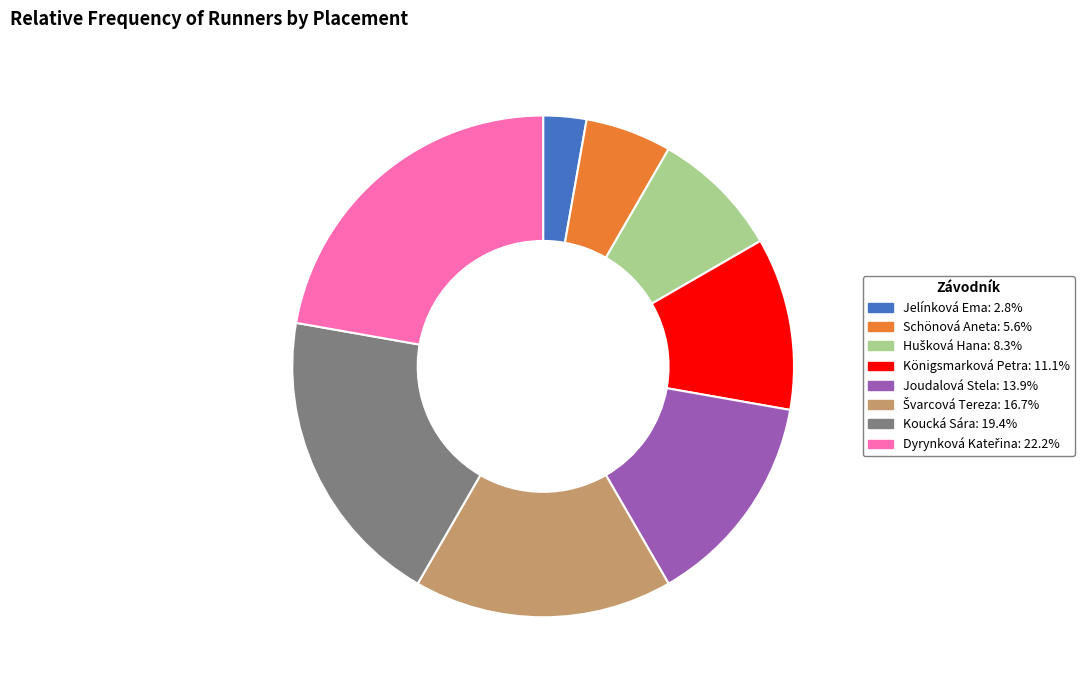

Is there any slice that represents more than half of the pie?

No